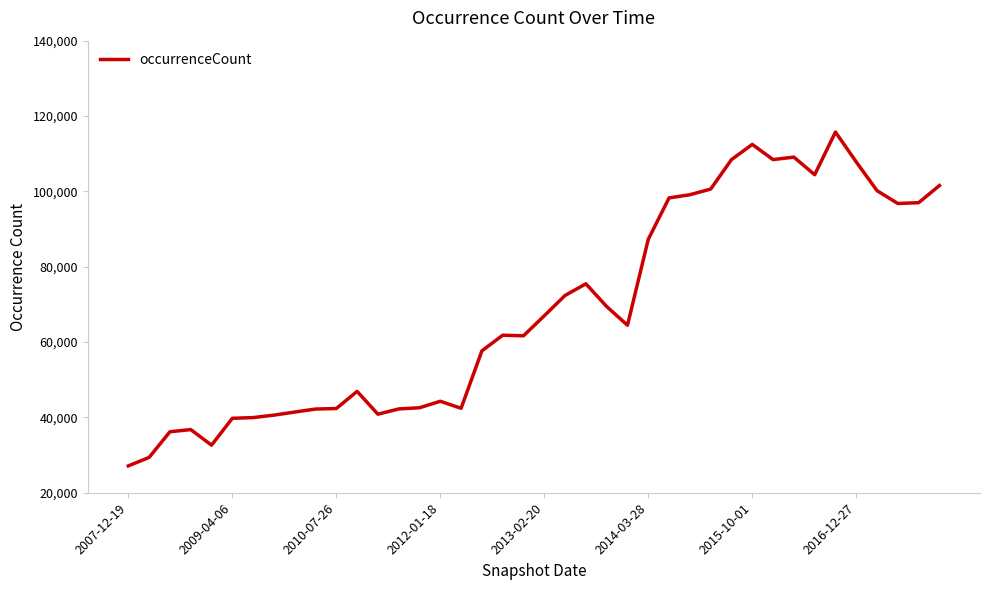

What is the minimum value shown in the chart?

27132